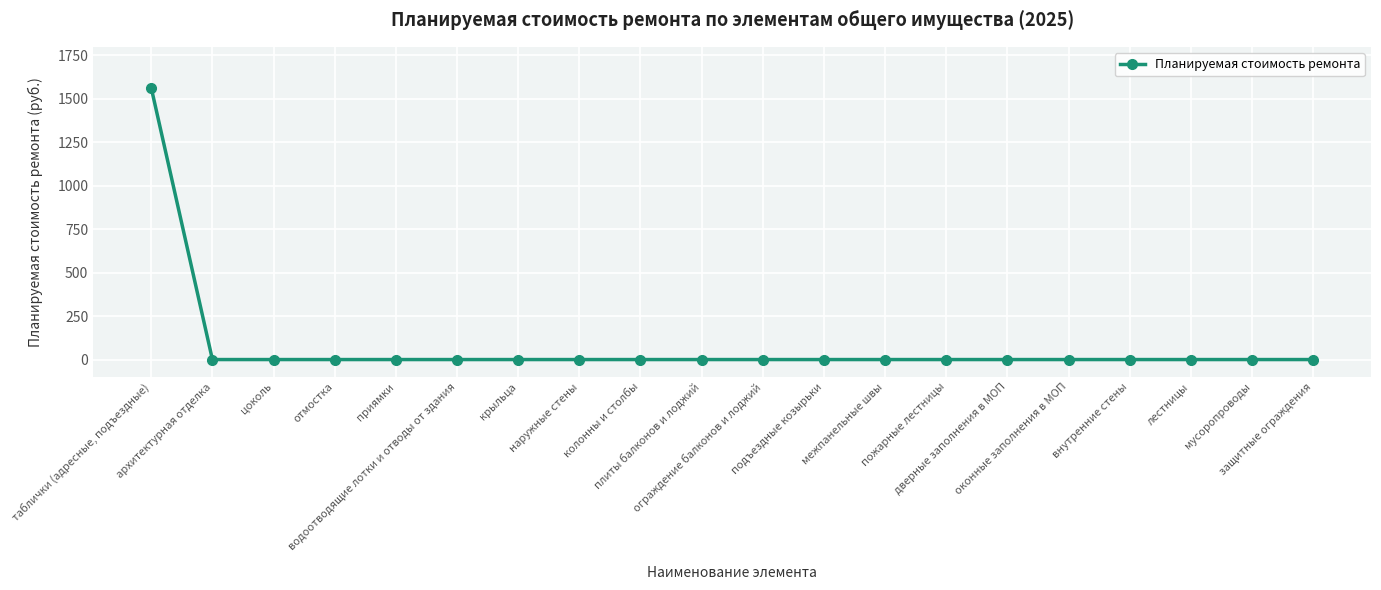

Reading left to right, list all the values displayed in this chart.

1563.4	0.0	0.0	0.0	0.0	0.0	0.0	0.0	0.0	0.0	0.0	0.0	0.0	0.0	0.0	0.0	0.0	0.0	0.0	0.0